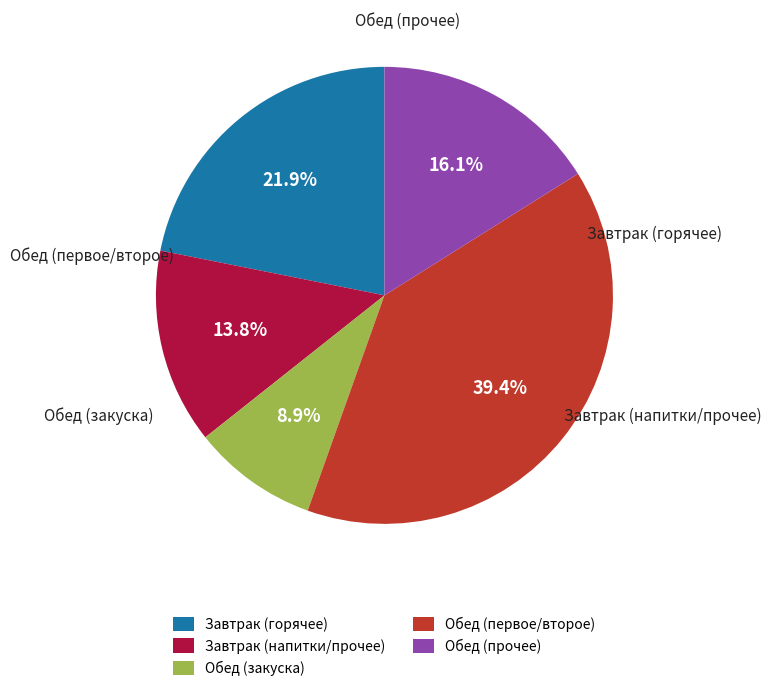

What is the smallest slice in the pie chart?

Обед (закуска)